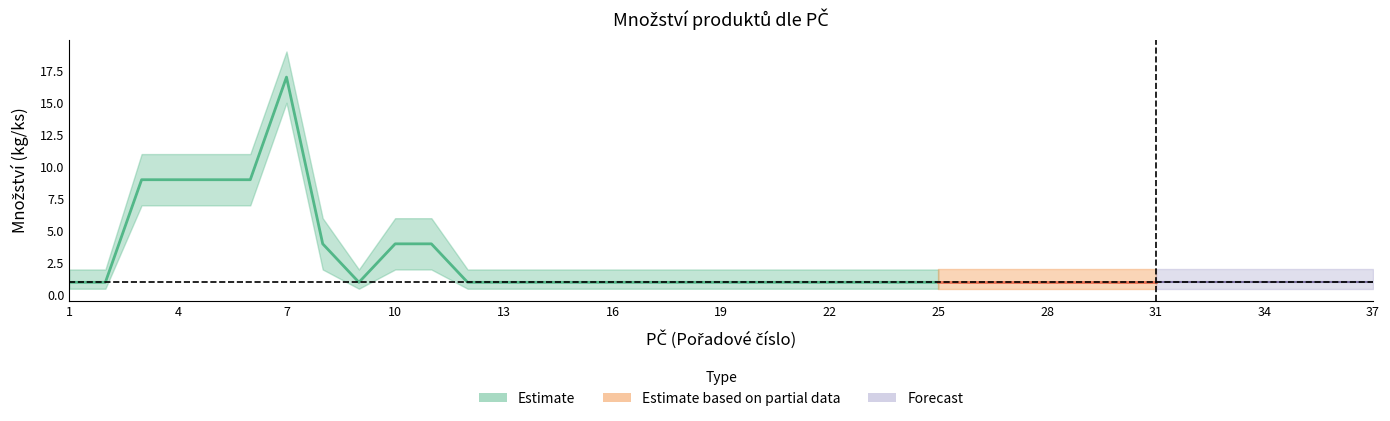

How many interior local valleys does the Množství_upper series have?

1